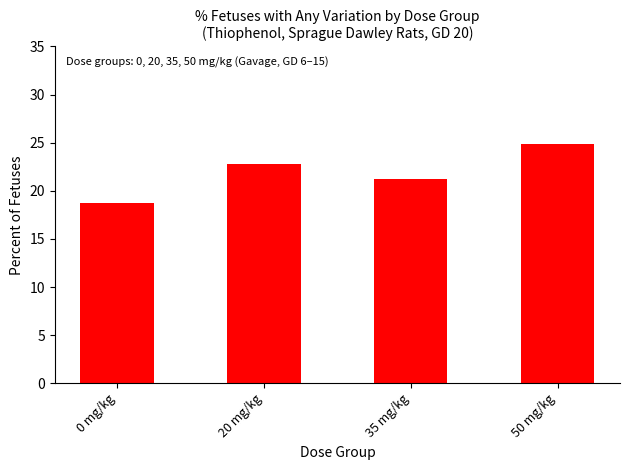

The value at 50 mg/kg is 36.3. True or false?

False